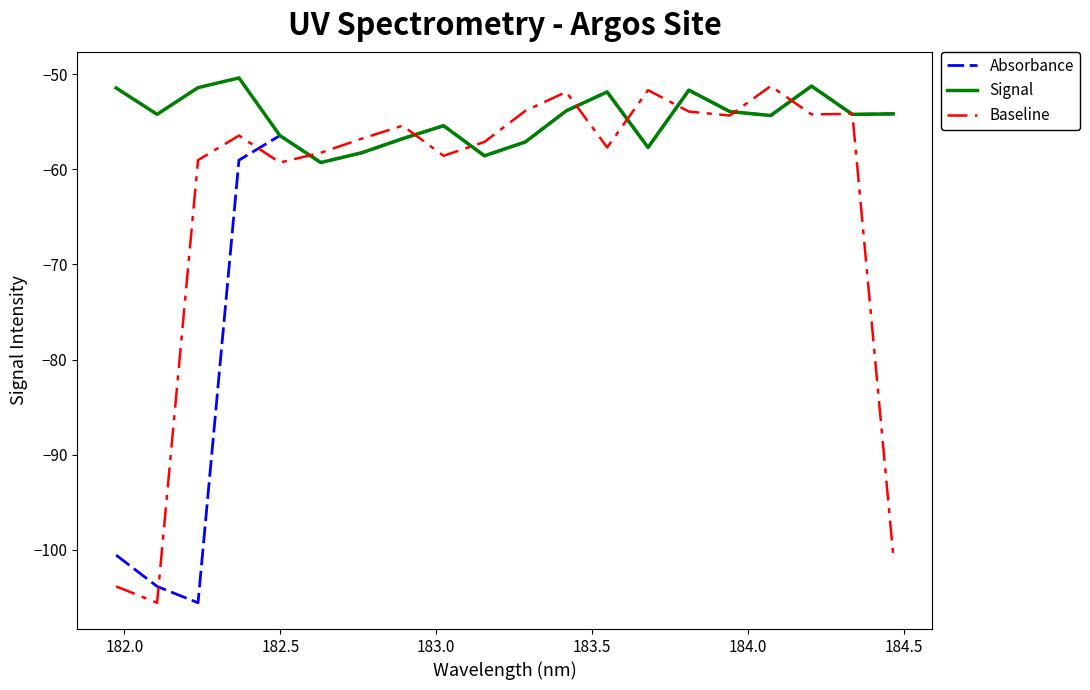

What is the maximum value shown in the chart?

-50.4